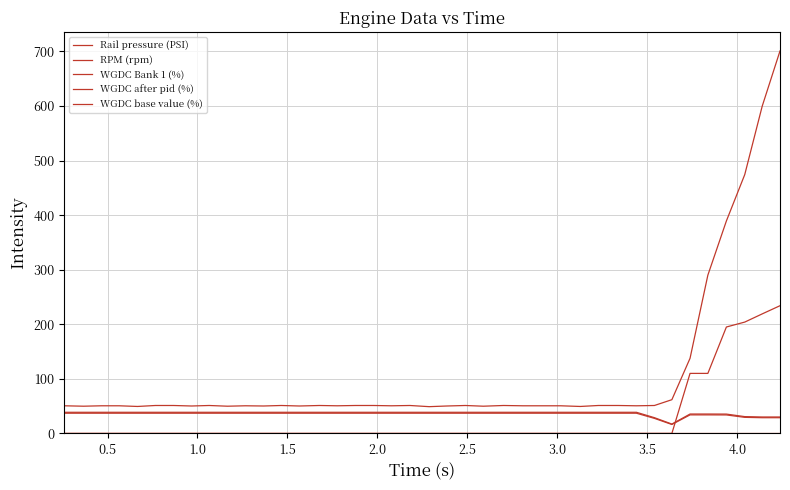

Does the chart display data point markers on the line(s)?

No